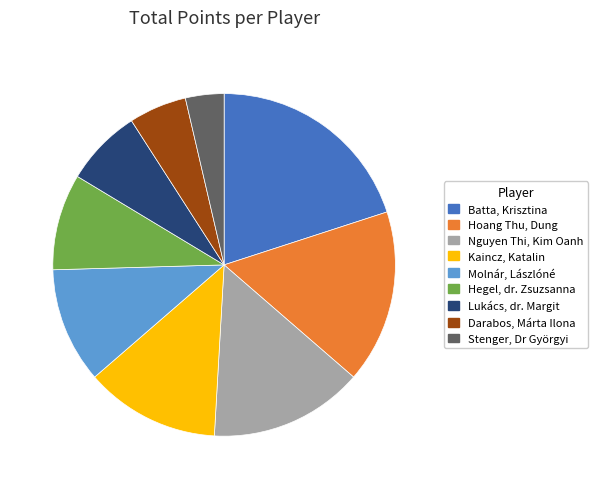

Does any single category account for the majority?

No